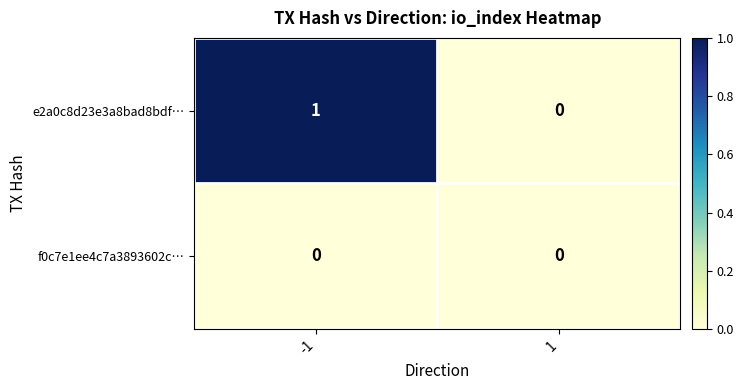

Which series has the largest total across all categories?

e2a0c8d23e3a8bad8bdf…